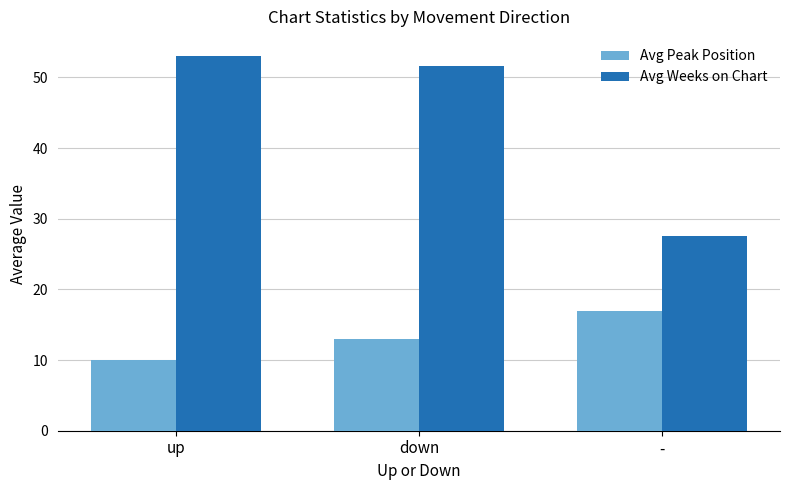

The value of Avg Weeks on Chart at up is 53.1. True or false?

True